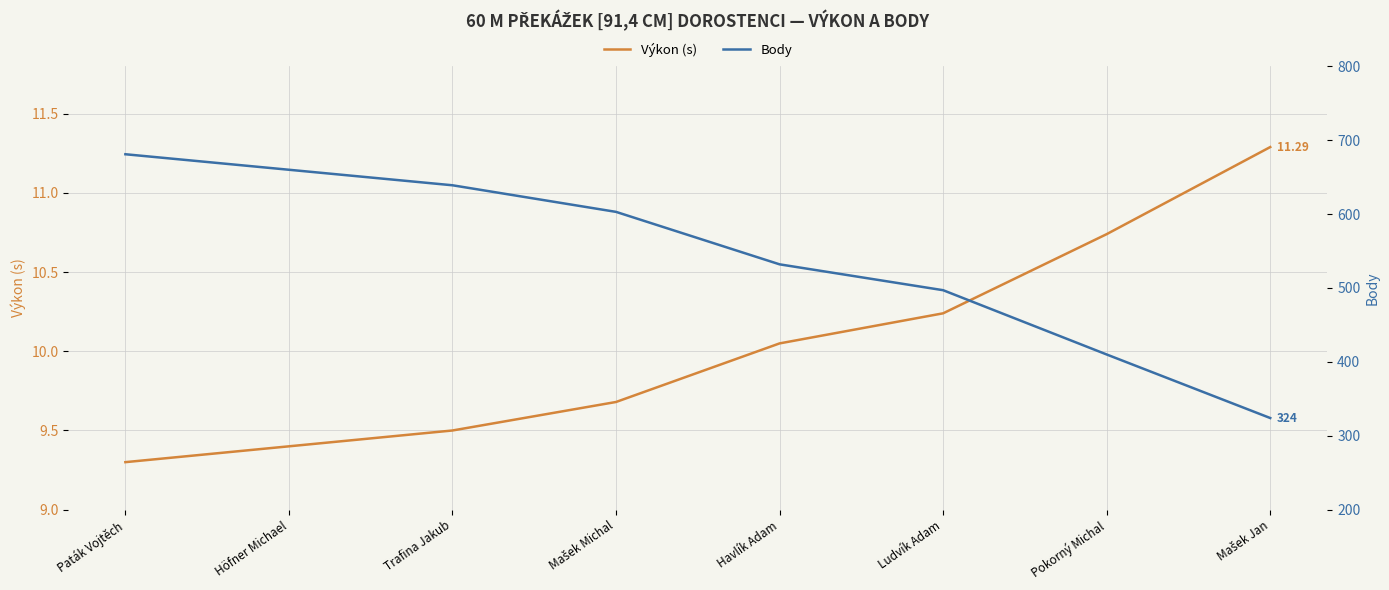

How many values in the Výkon (s) series exceed 10?

4